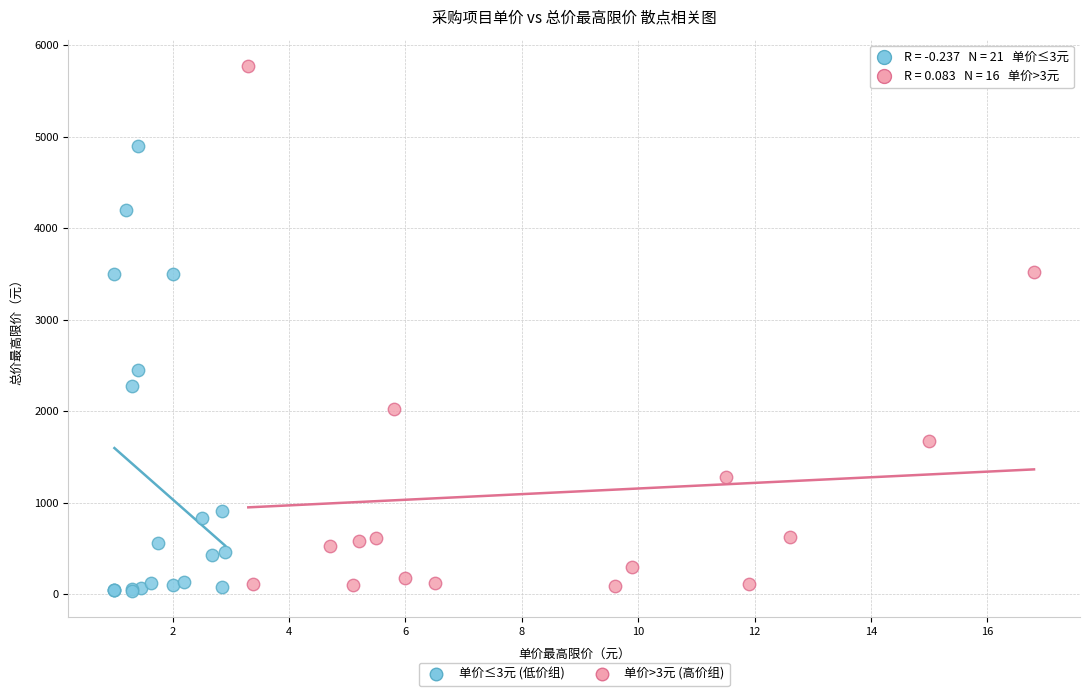

Which series has the widest spread of Y values?

单价>3元 (高价组)